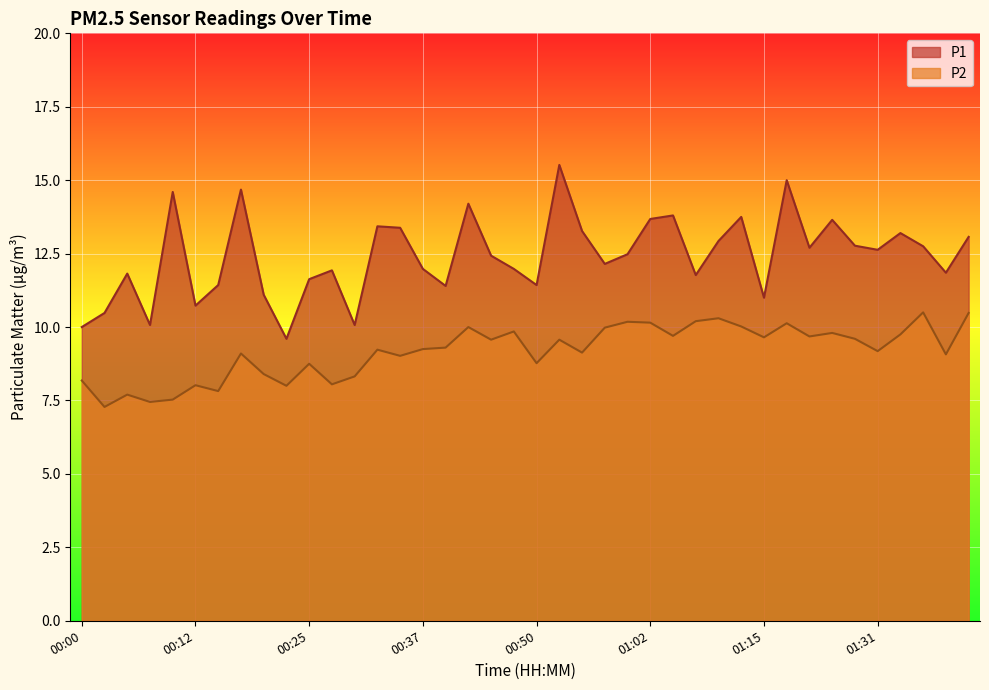

Which category has the highest value in the P1 series?

00:52